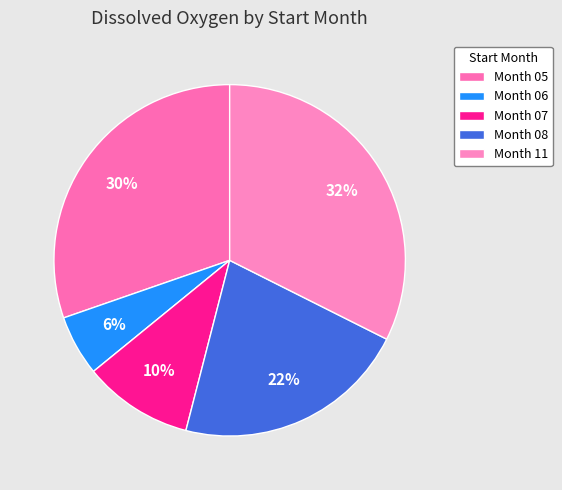

Rank the categories by value from lowest to highest.

Month 06, Month 07, Month 08, Month 05, Month 11